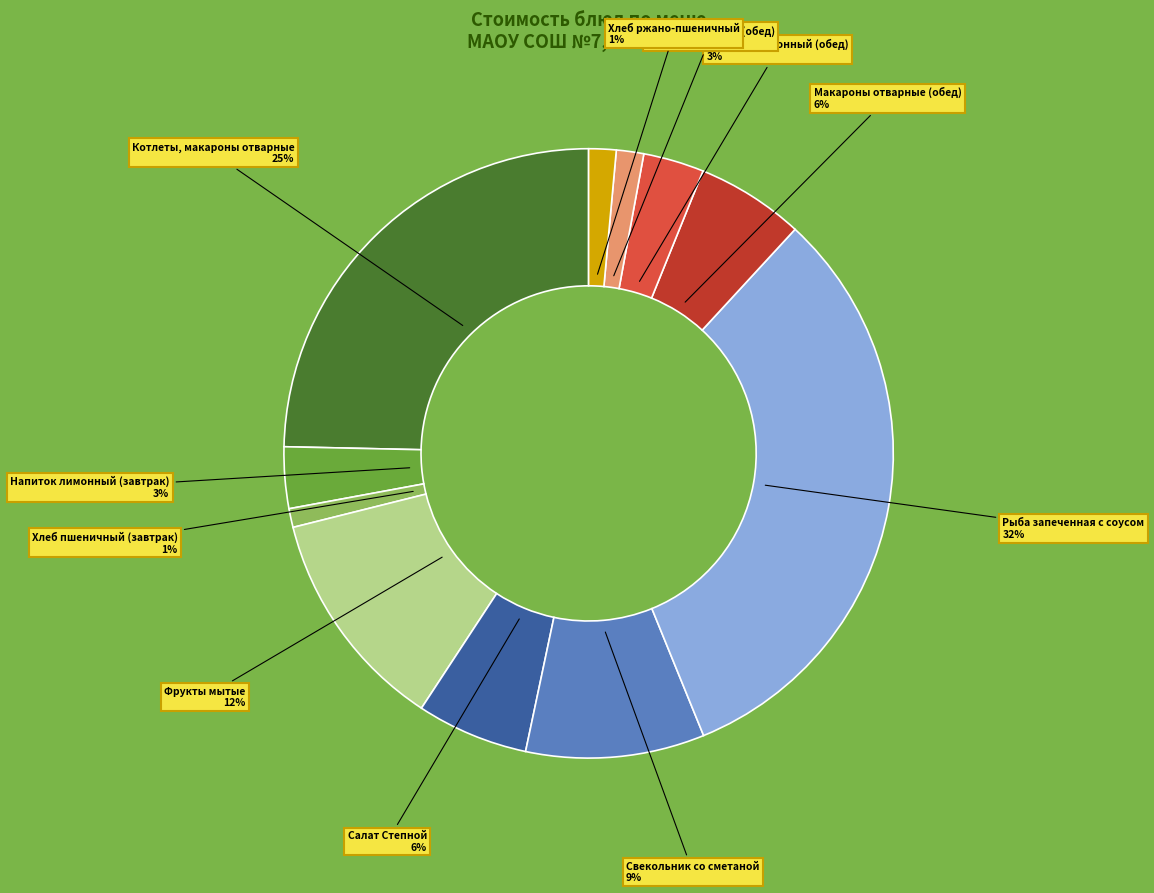

To the nearest percent, what is the combined percentage of Котлеты, макароны отварные and Салат Степной?

31%